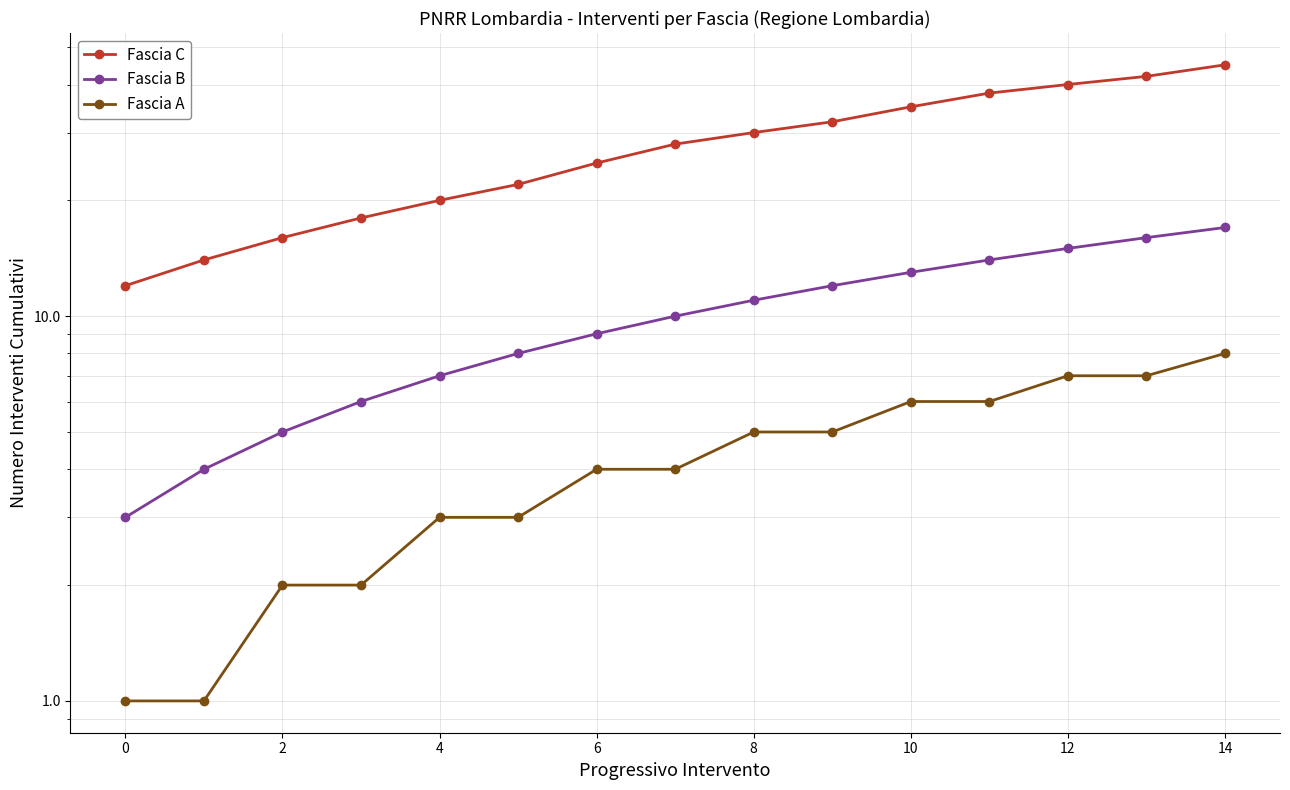

True or false: Fascia B and Fascia A cross at least once.

False